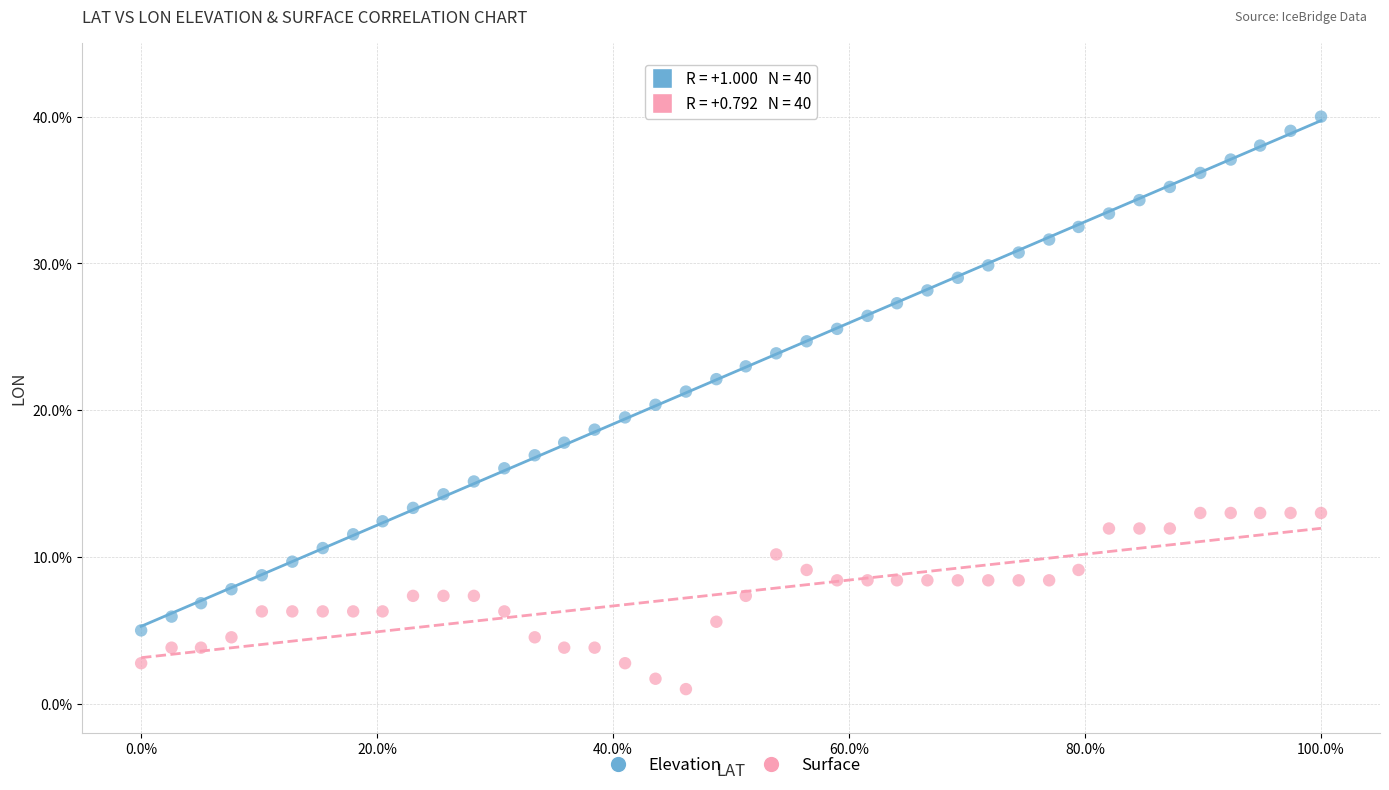

What are all the series names shown in the legend?

Elevation, Surface